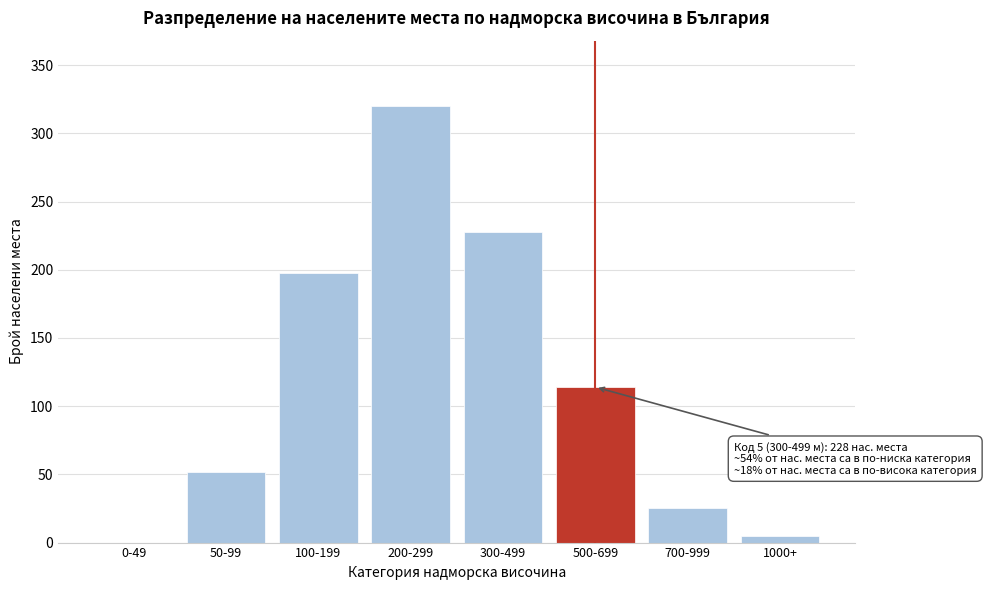

Reading left to right, transcribe all the data shown in this chart.

0-49=0	50-99=52	100-199=198	200-299=320	300-499=228	500-699=114	700-999=25	1000+=5